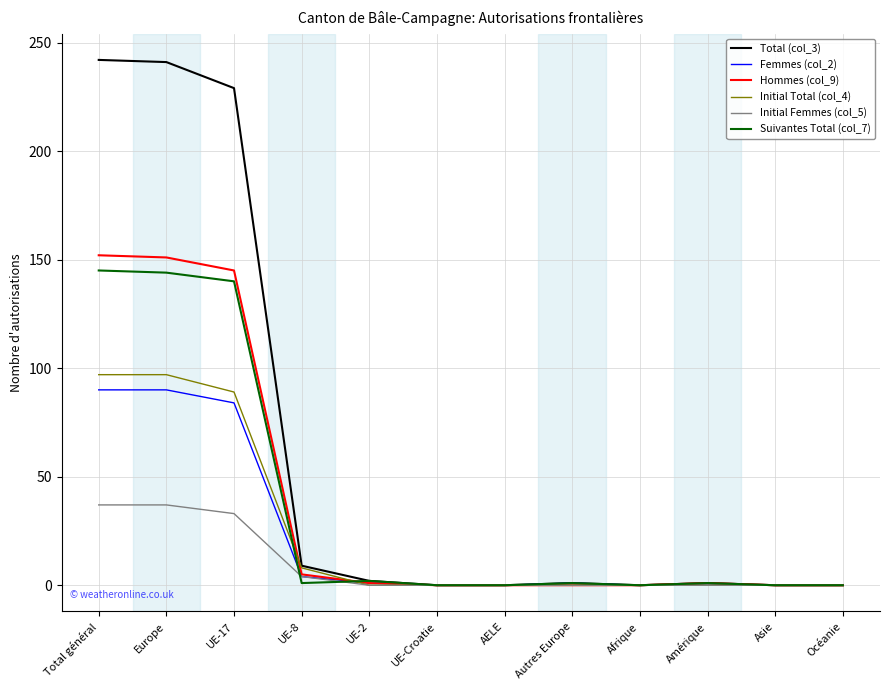

Which series has the widest spread of values?

Total (col_3)